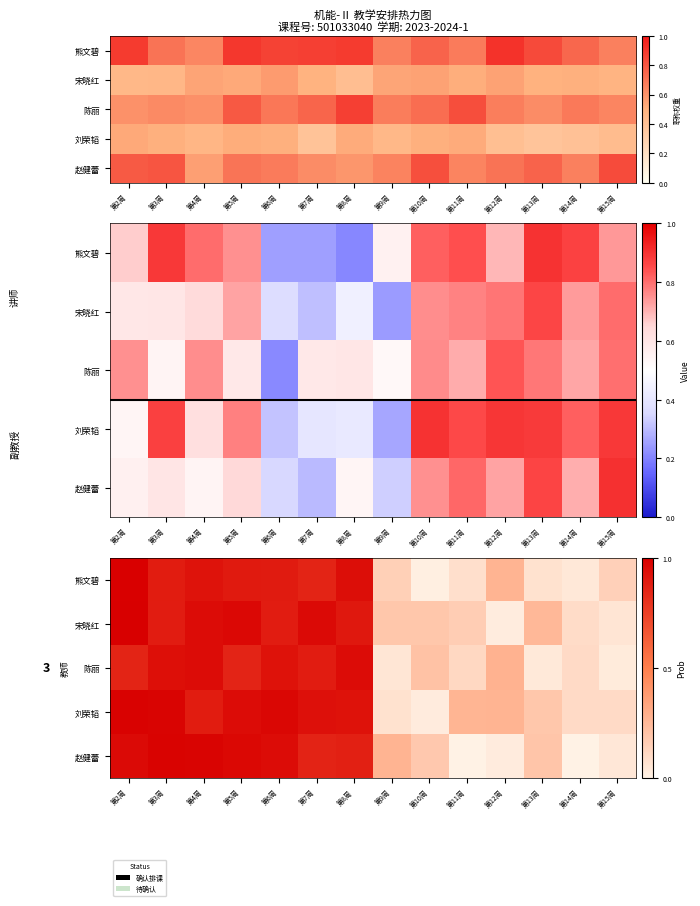

Which category has the lowest value across all series?

第14周